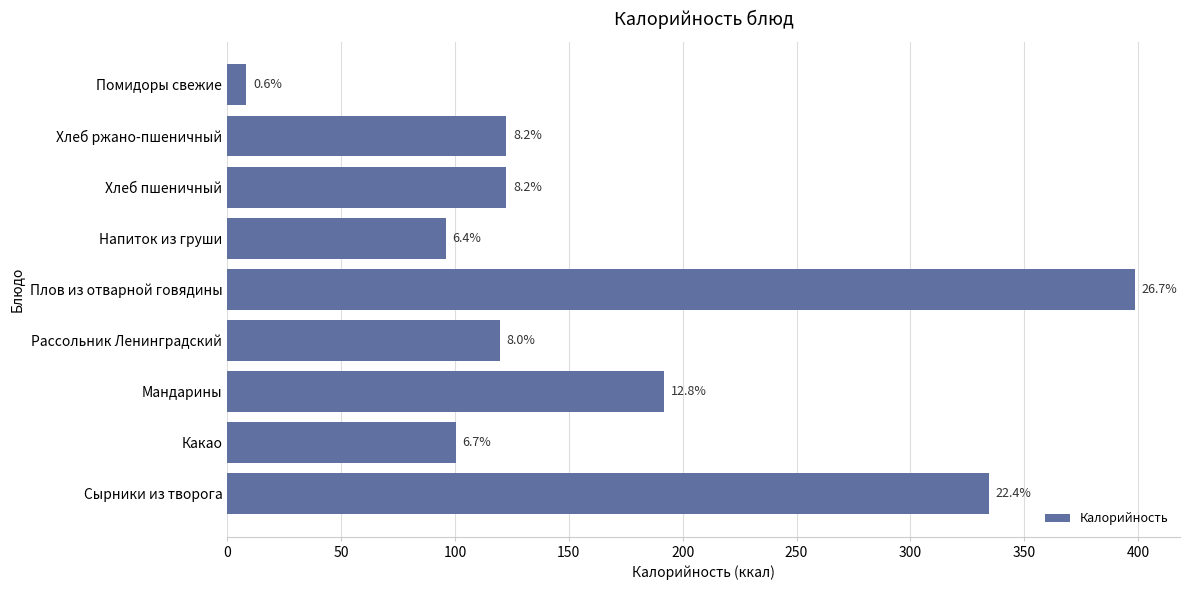

Does the chart contain any negative values?

No